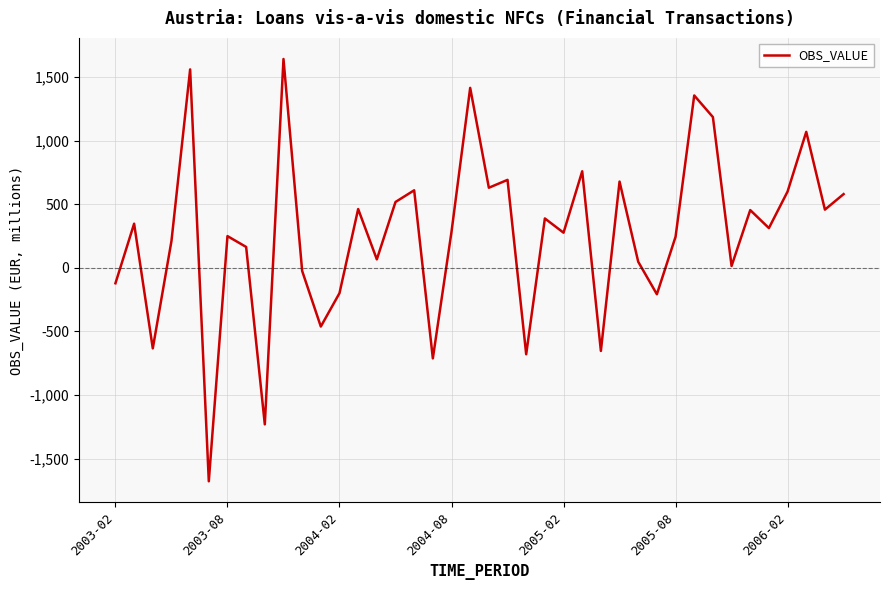

What is the difference between the maximum and minimum values?

3320.6